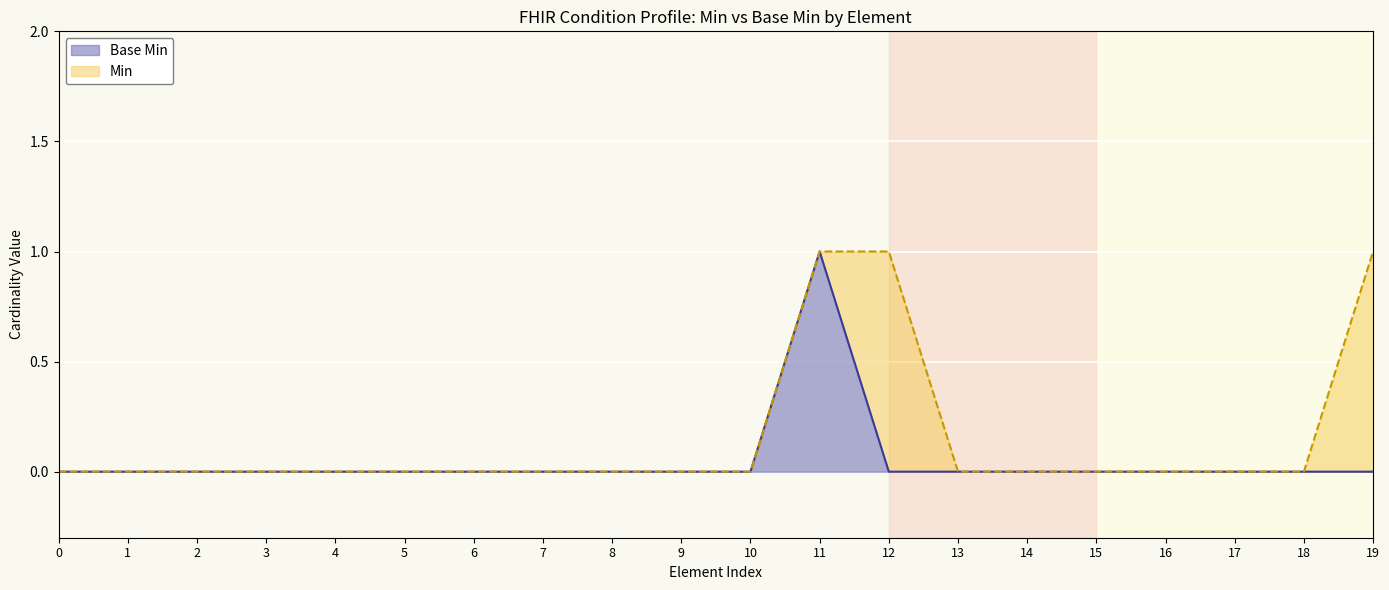

Does the chart display data point markers on the line(s)?

No